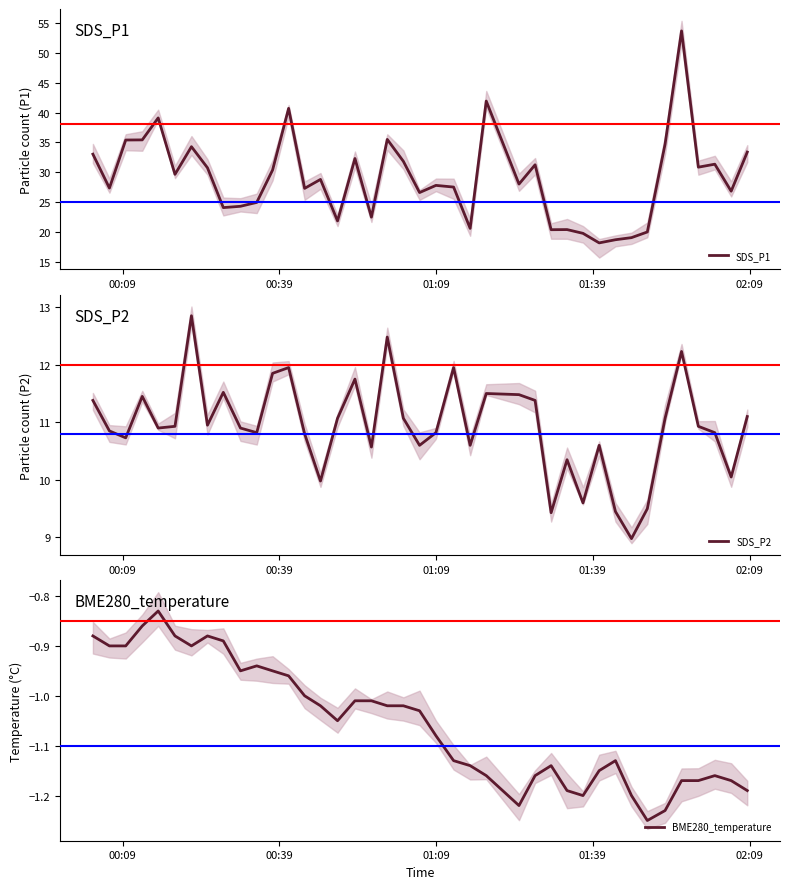

Is this an area chart (filled region under the line)?

No